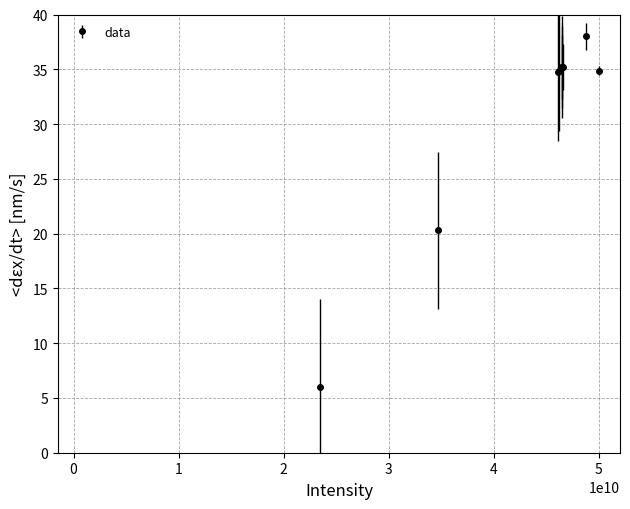

What is the value of the 1st point from the left?

6.0